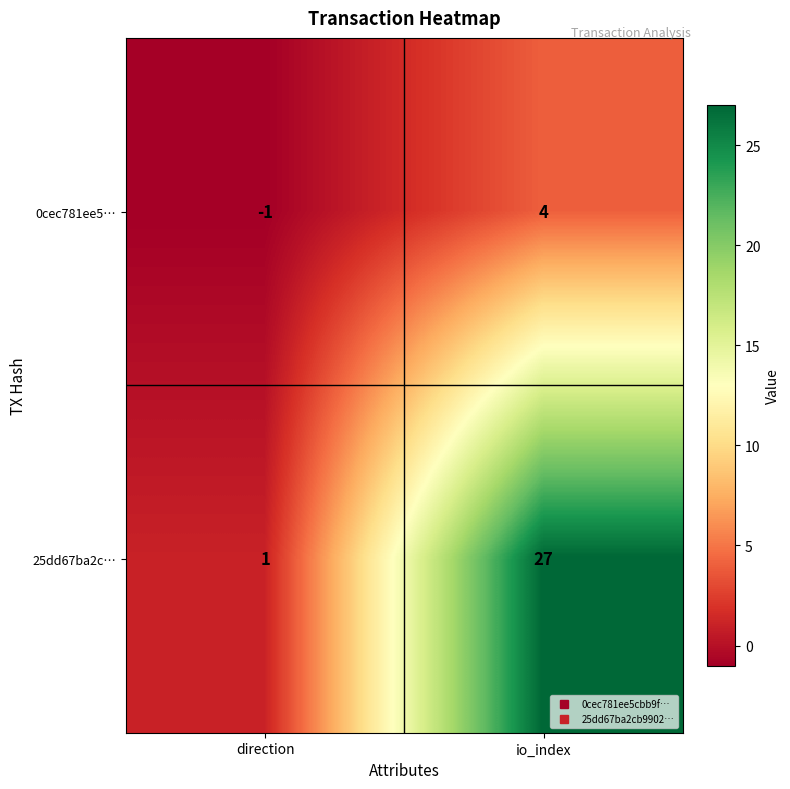

At which category is the sum across all series the highest?

io_index